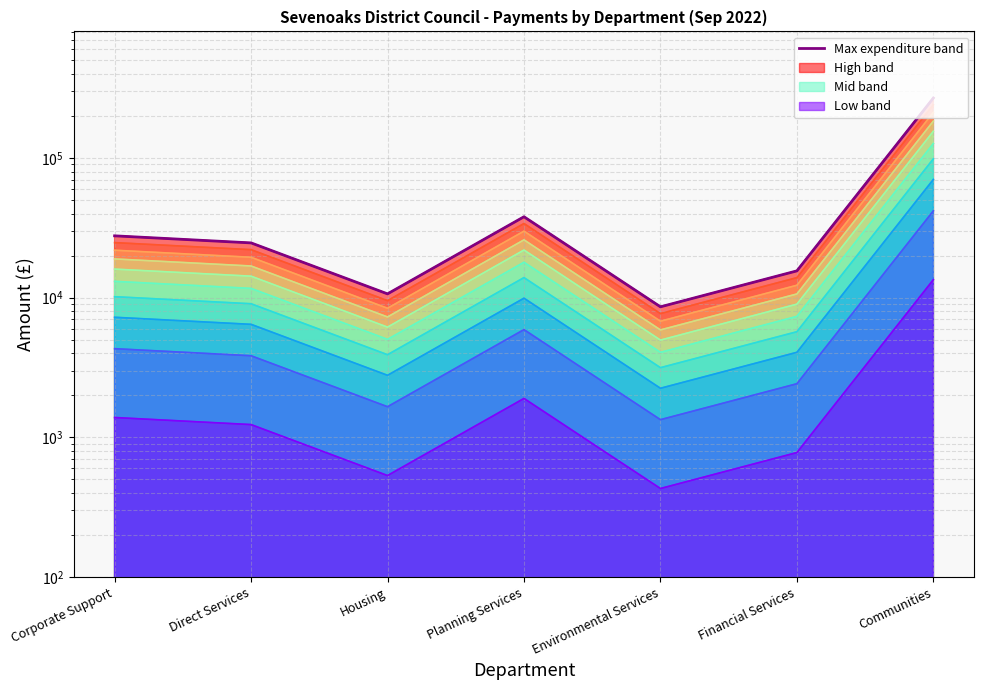

Is it true that the value at Financial Services is 15551.5?

True